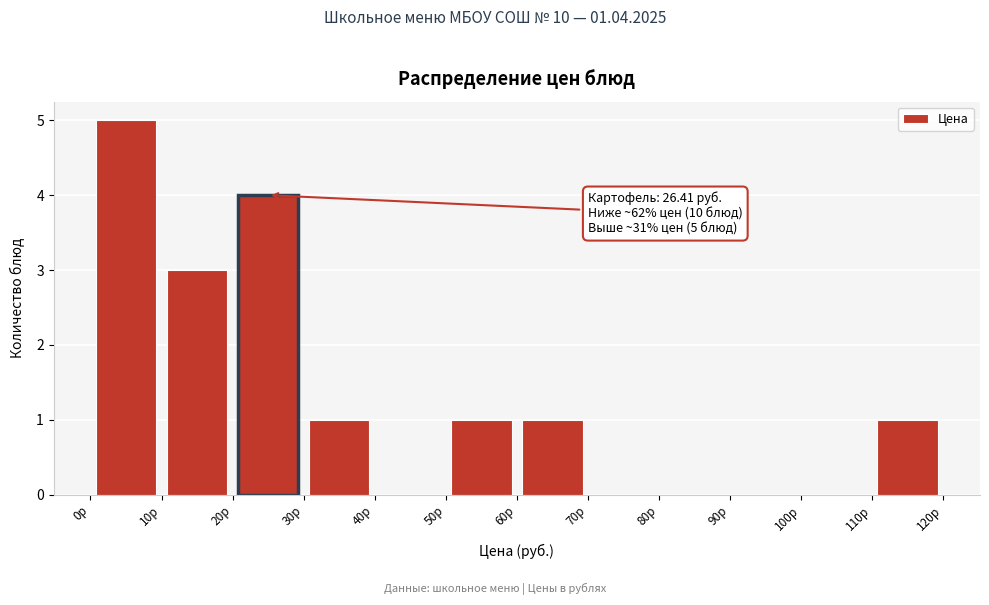

Over which range of the x-axis is the bar tallest?

0 to 10